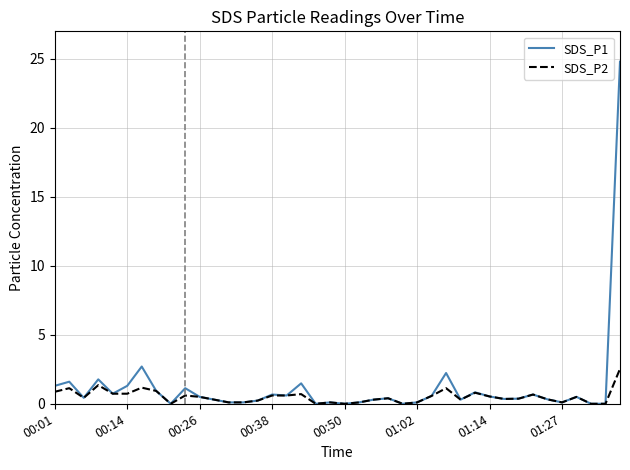

Rank the series by their maximum value, from highest to lowest.

SDS_P1, SDS_P2